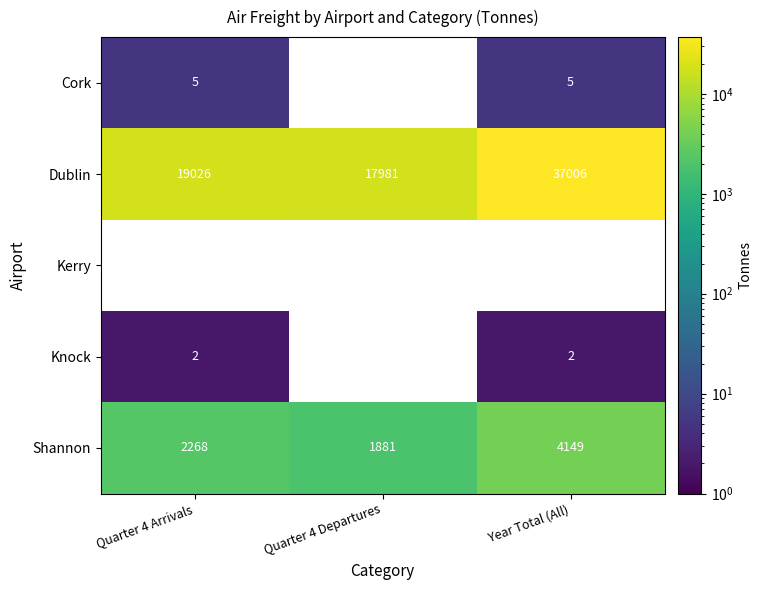

How many distinct data groups are displayed?

5